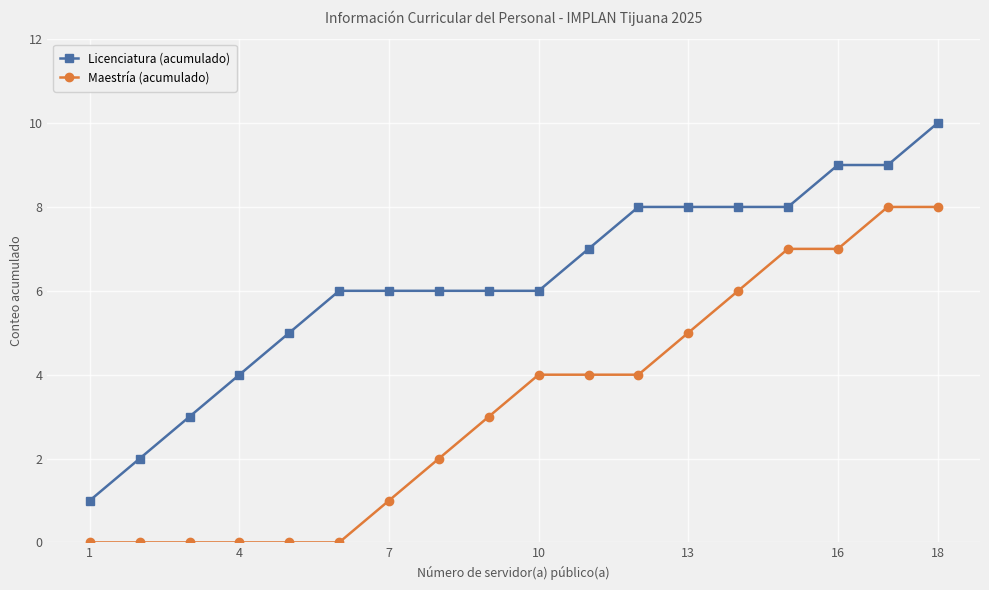

Which series has the largest total across all categories?

Licenciatura (acumulado)